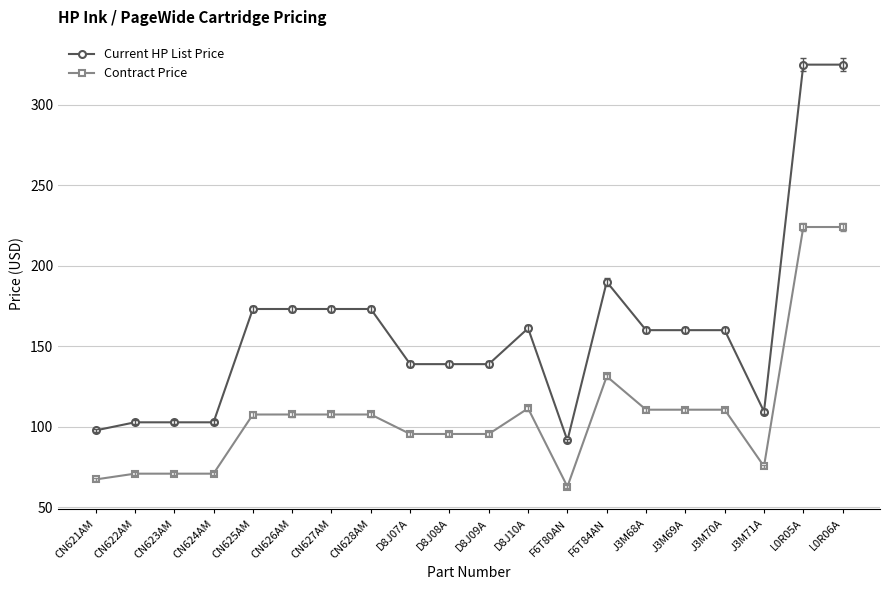

True or false: Current HP List Price and Contract Price intersect in this chart.

False